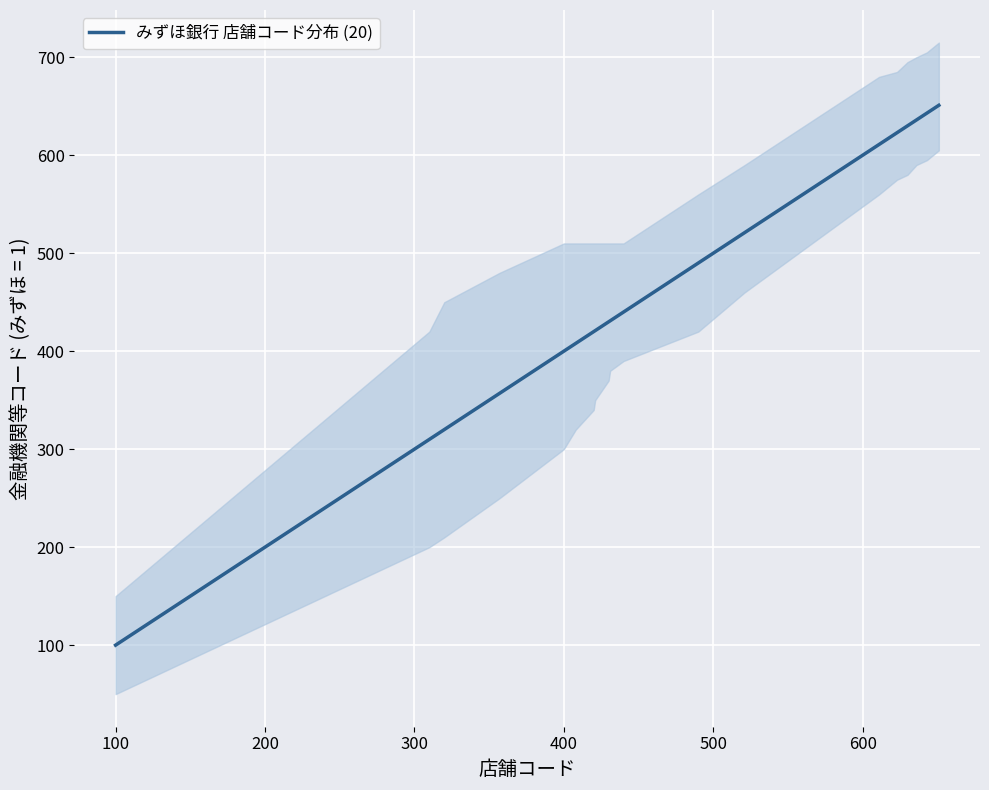

What position from the right is 600?

14